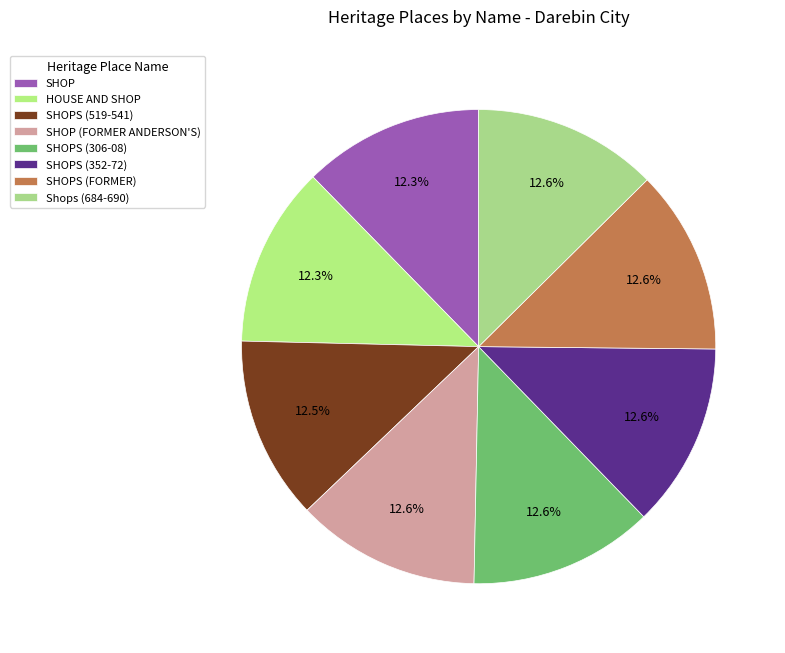

Which slice is the smallest?

SHOP